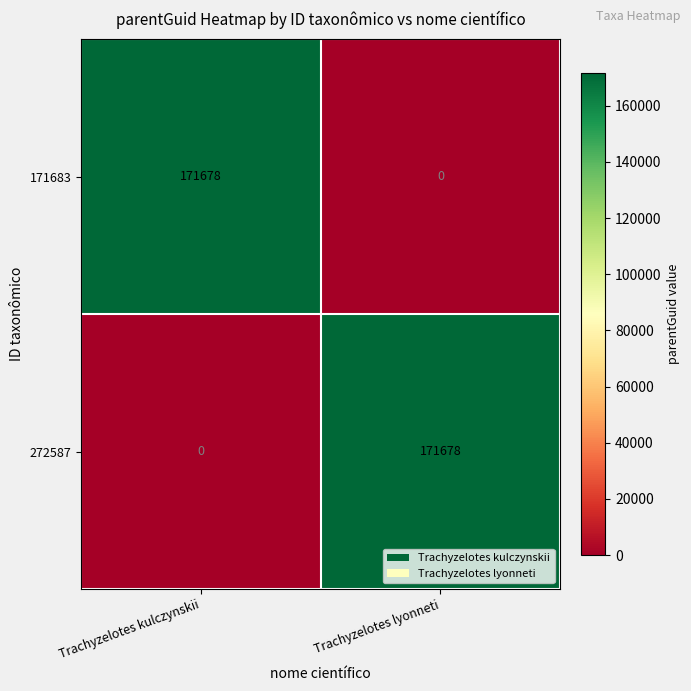

What is the sum of all 171683 values?

171678